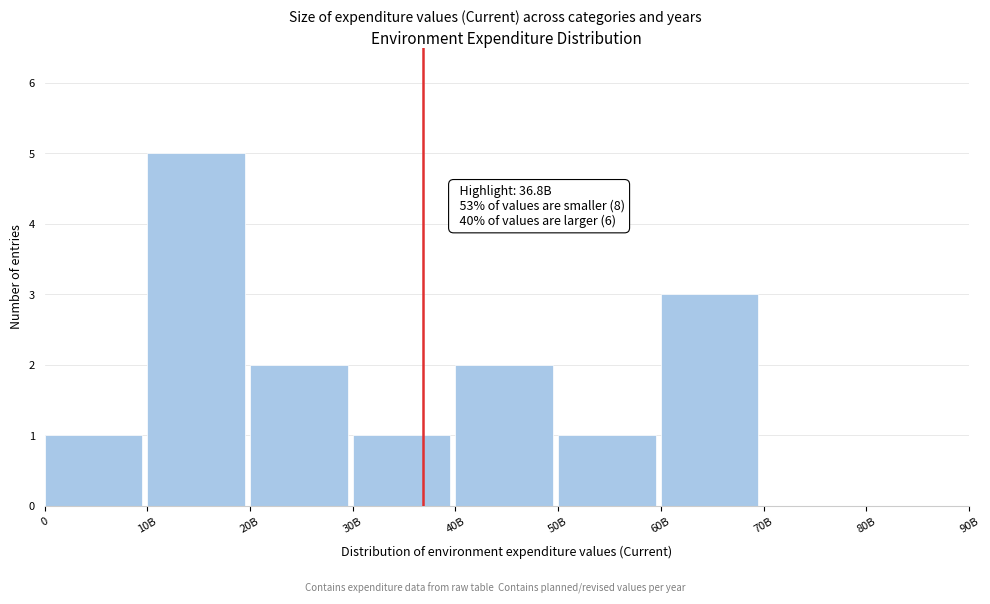

Reading right to left, what are all the values shown in this chart?

80B=0	70B=0	60B=3	50B=1	40B=2	30B=1	20B=2	10B=5	0=1